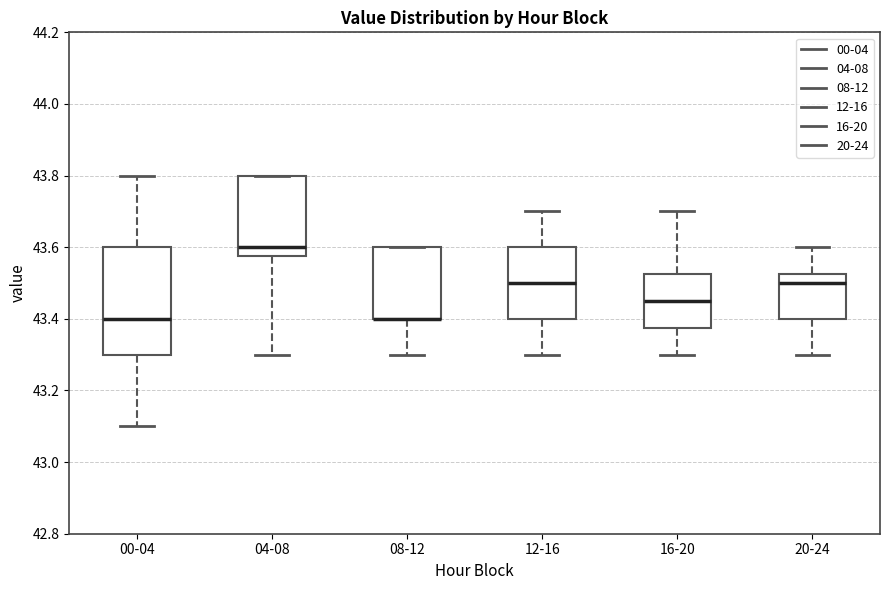

Reading left to right, read every box against the y-axis: the position of its median line, the range the box covers, and the ends of its whiskers. The values are not printed on the chart, so give them approximately, as read against the axis.

00-04: median 43.40, box 43.30 to 43.60, whiskers 43.10 to 43.80
04-08: median 43.60, box 43.58 to 43.80, whiskers 43.30 to 43.80
08-12: median 43.40 (drawn on the box's lower edge), box 43.40 to 43.60, whiskers 43.30 to 43.60
12-16: median 43.50, box 43.40 to 43.60, whiskers 43.30 to 43.70
16-20: median 43.46, box 43.38 to 43.52, whiskers 43.30 to 43.70
20-24: median 43.50, box 43.40 to 43.52, whiskers 43.30 to 43.60